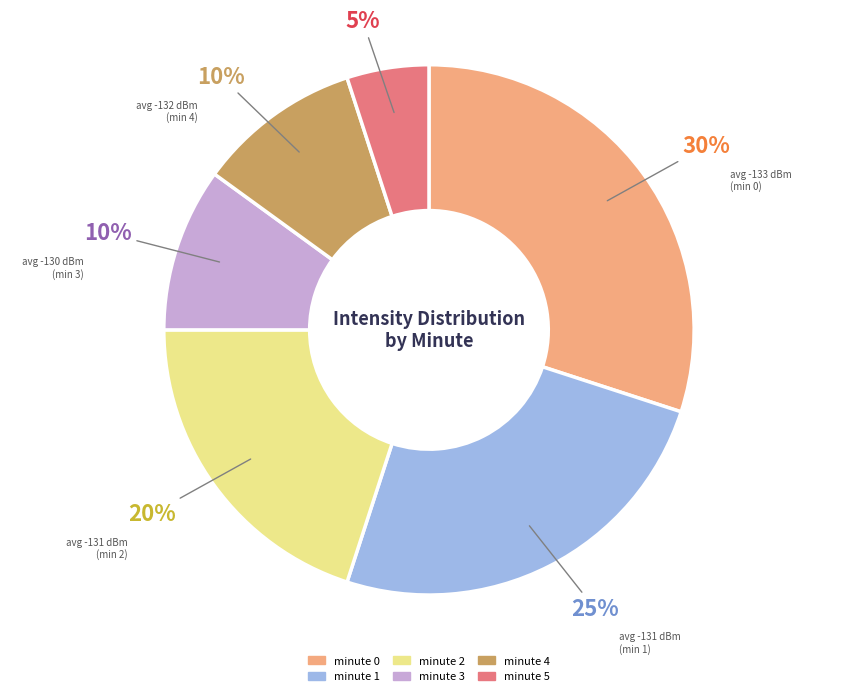

How many slices are in this pie chart?

6